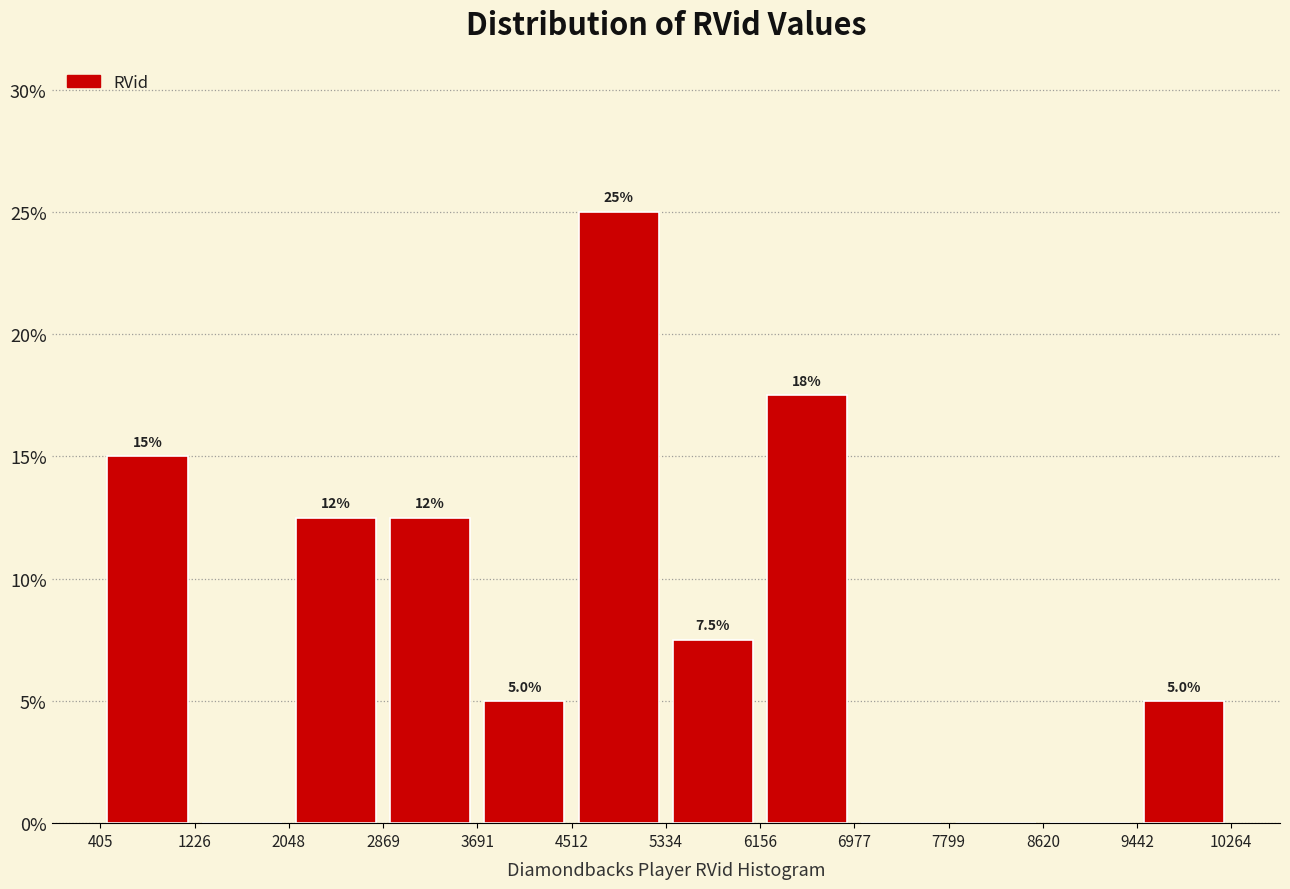

Which range on the x-axis has the tallest bar?

4512 to 5334